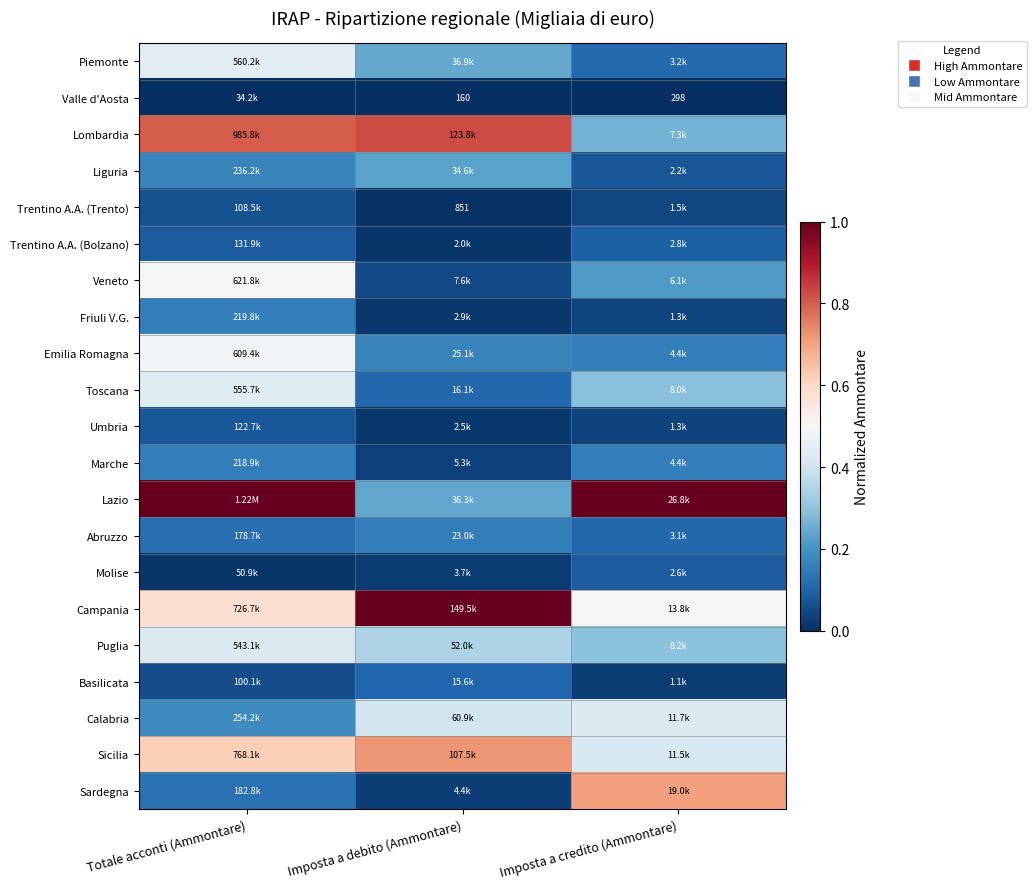

Which series has the largest range (max minus min)?

Lazio